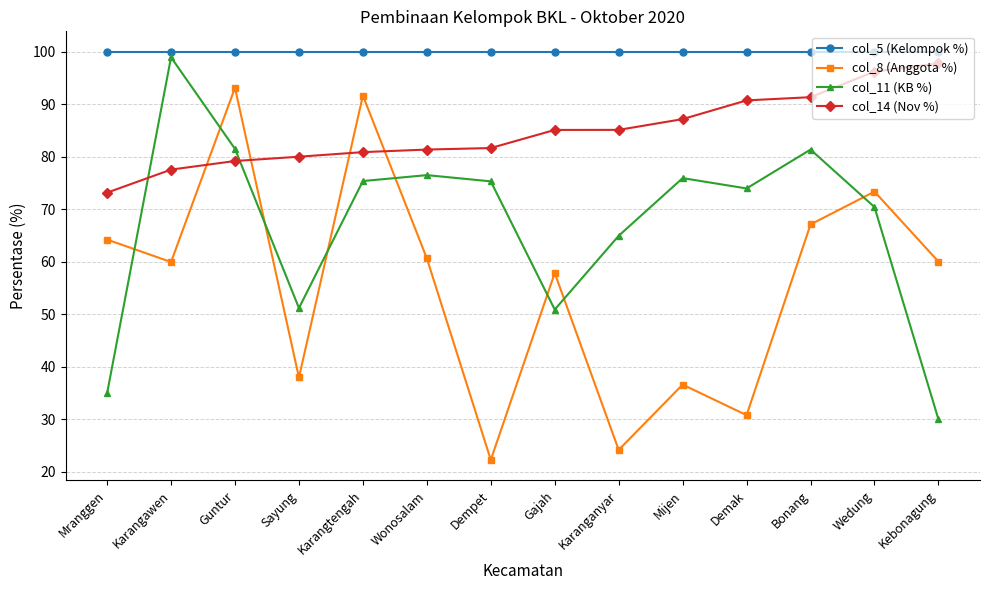

What are all the series names shown in the legend?

col_5 (Kelompok %), col_8 (Anggota %), col_11 (KB %), col_14 (Nov %)